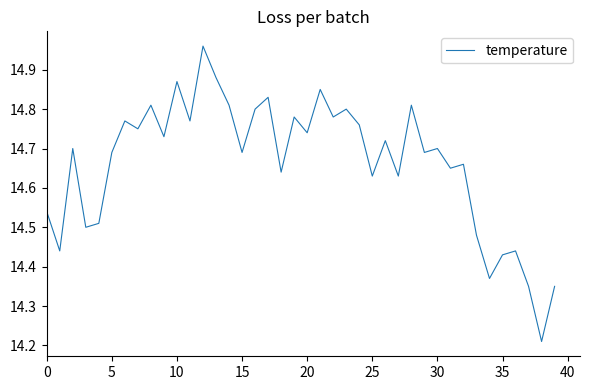

How many lines are shown in the chart?

1